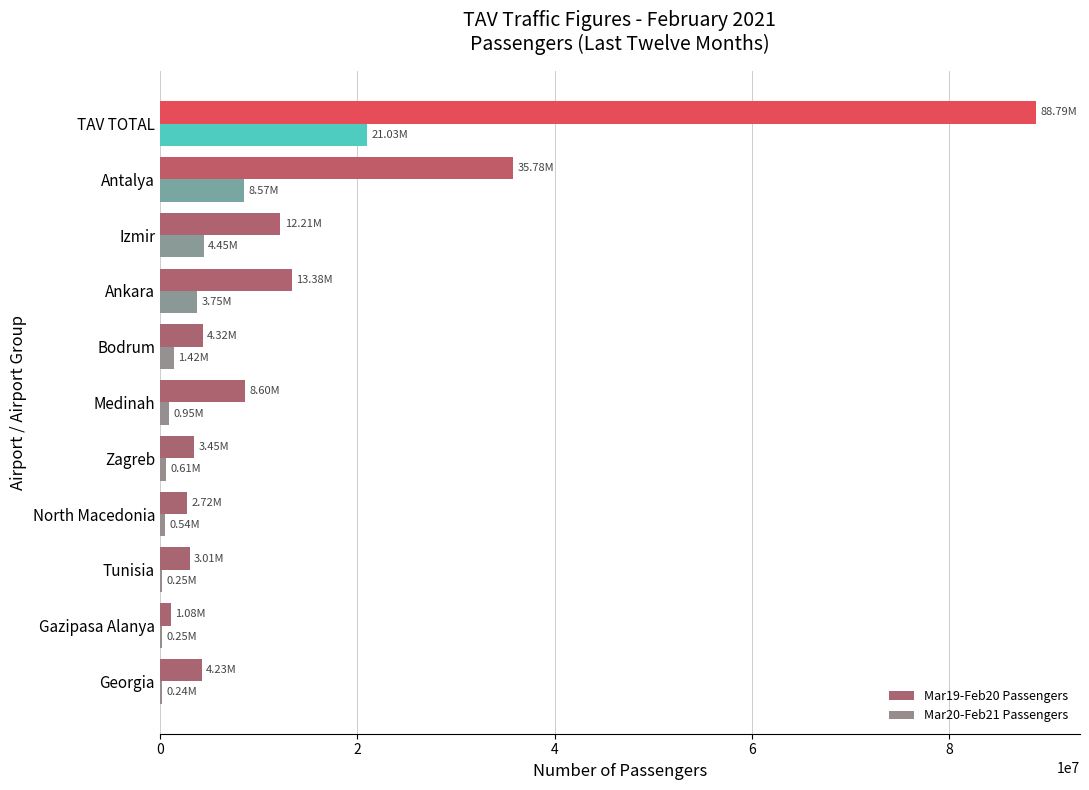

Is the value of Mar20-Feb21 Passengers at Gazipasa Alanya greater than the value of Mar19-Feb20 Passengers at Izmir?

No